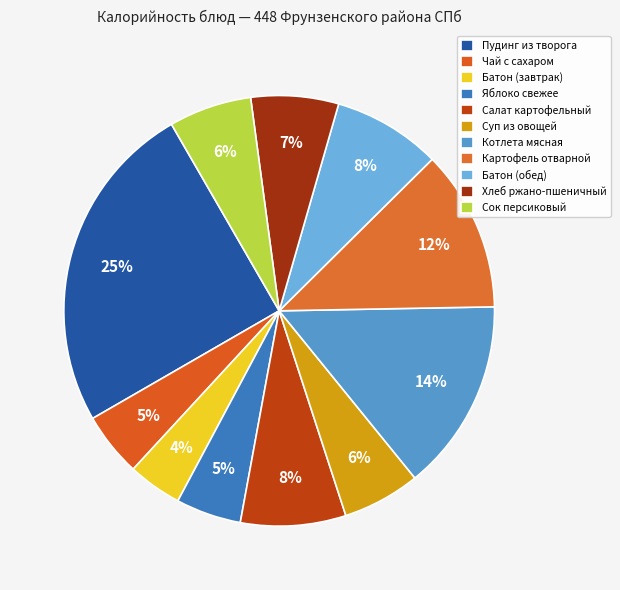

What portion of the pie excludes Салат картофельный?

92.1%